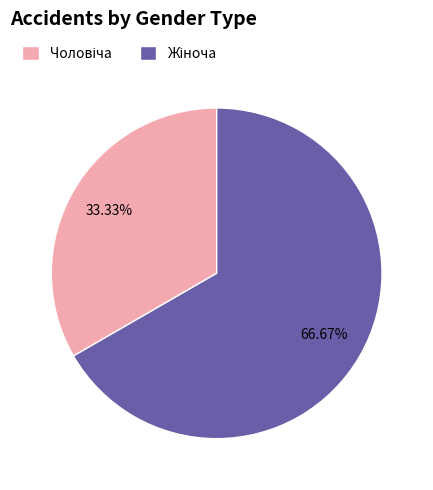

Does any single category account for the majority?

Yes